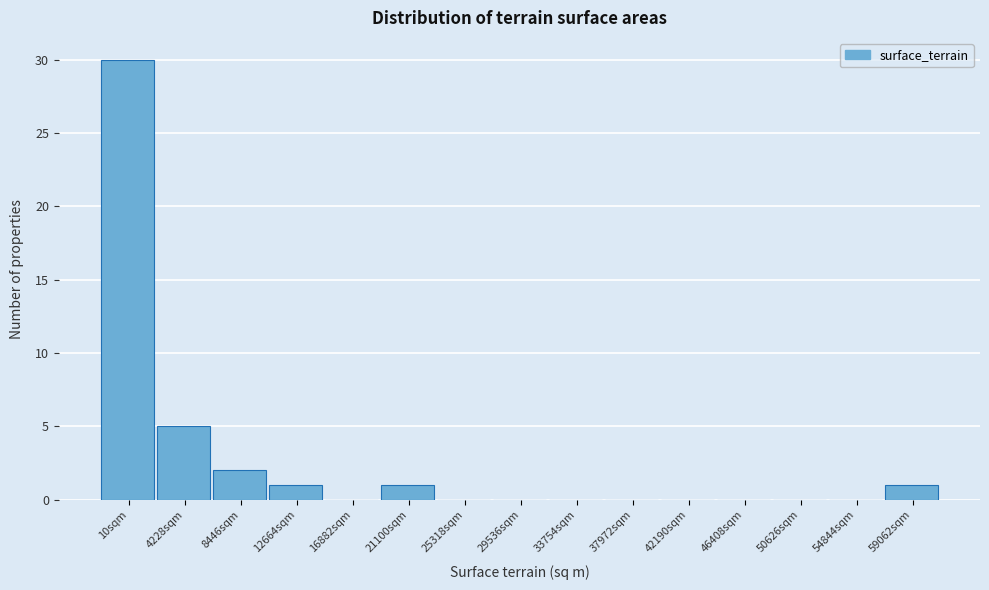

Reading left to right, transcribe all the data shown in this chart.

10sqm=30	4228sqm=5	8446sqm=2	12664sqm=1	16882sqm=0	21100sqm=1	25318sqm=0	29536sqm=0	33754sqm=0	37972sqm=0	42190sqm=0	46408sqm=0	50626sqm=0	54844sqm=0	59062sqm=1